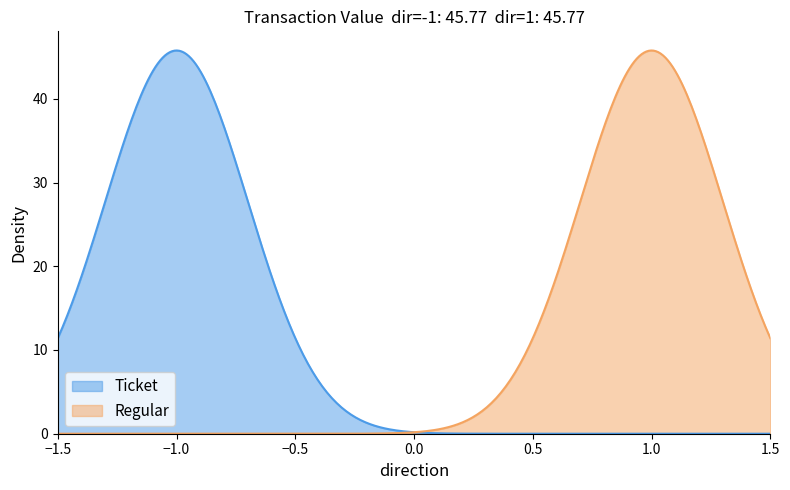

At which category is the sum across all series the highest?

1